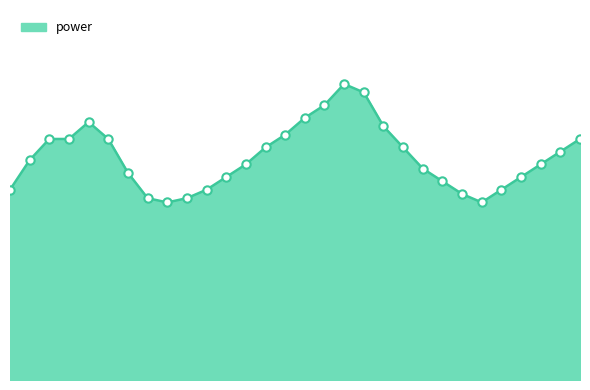

What is the difference between the second highest and minimum values?

0.3